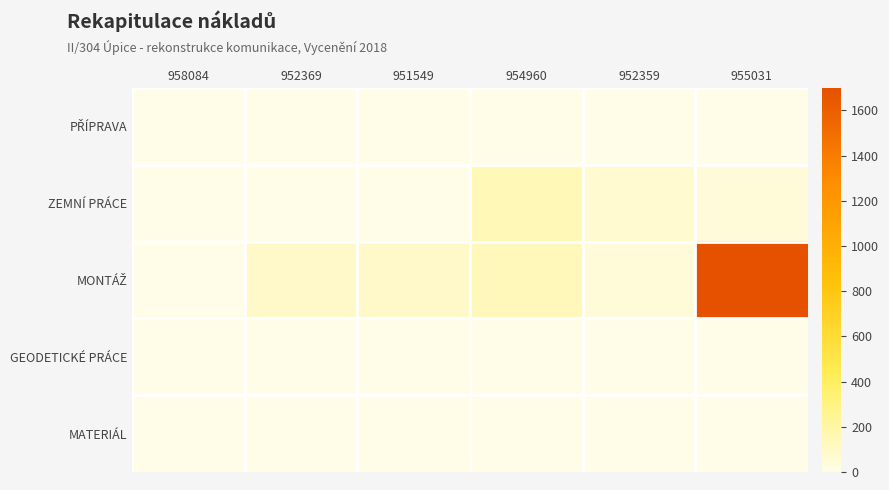

What is the total value across all series at 951549?

92